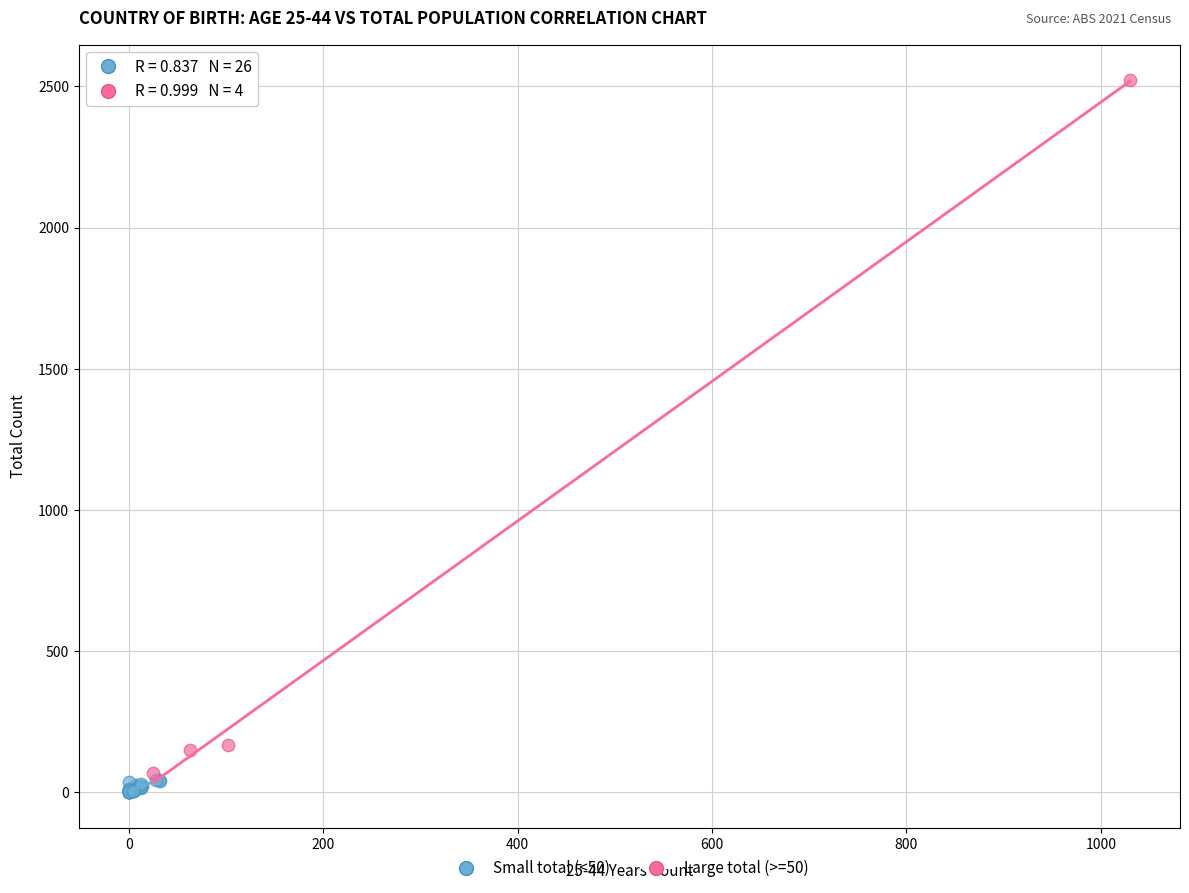

Which series contains the highest Y value?

Large total (>=50)